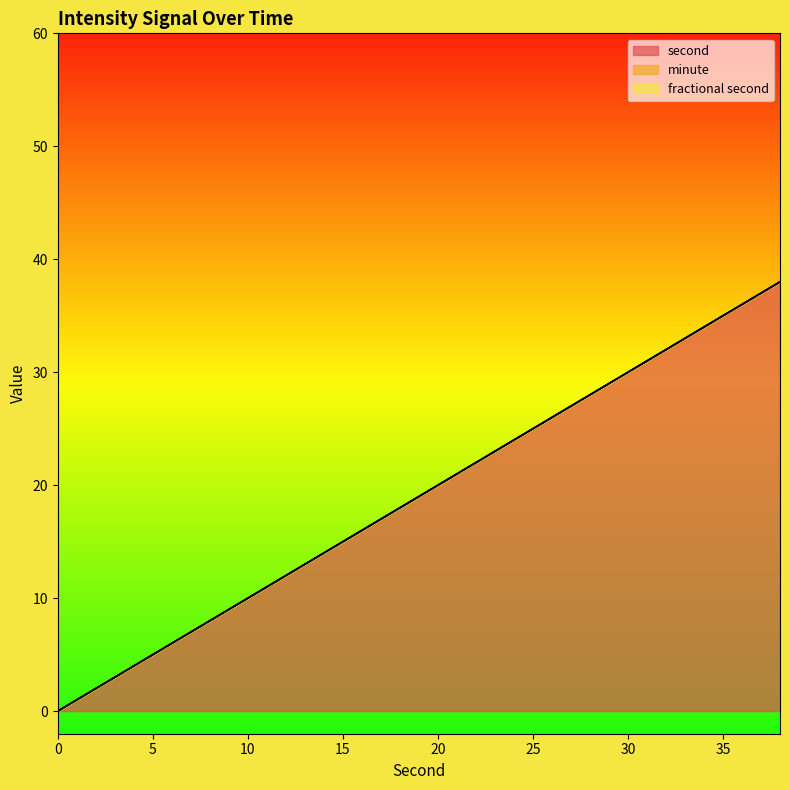

What is the average value of the second series?

19